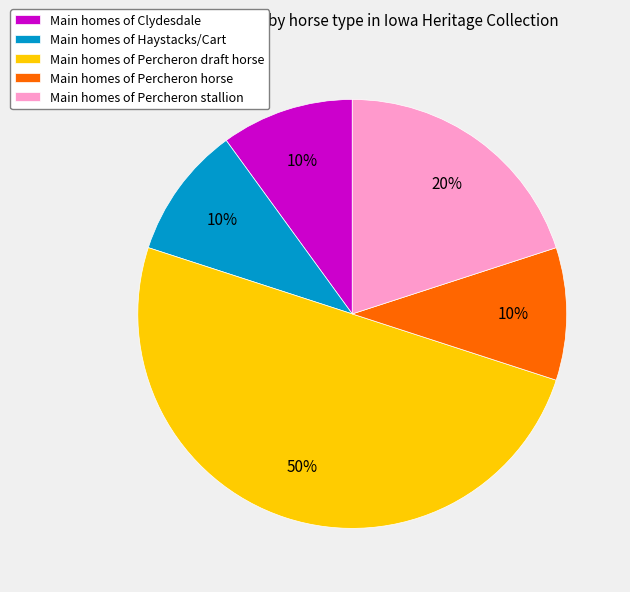

What percentage is the Main homes of Percheron stallion slice, to the nearest percent?

20%